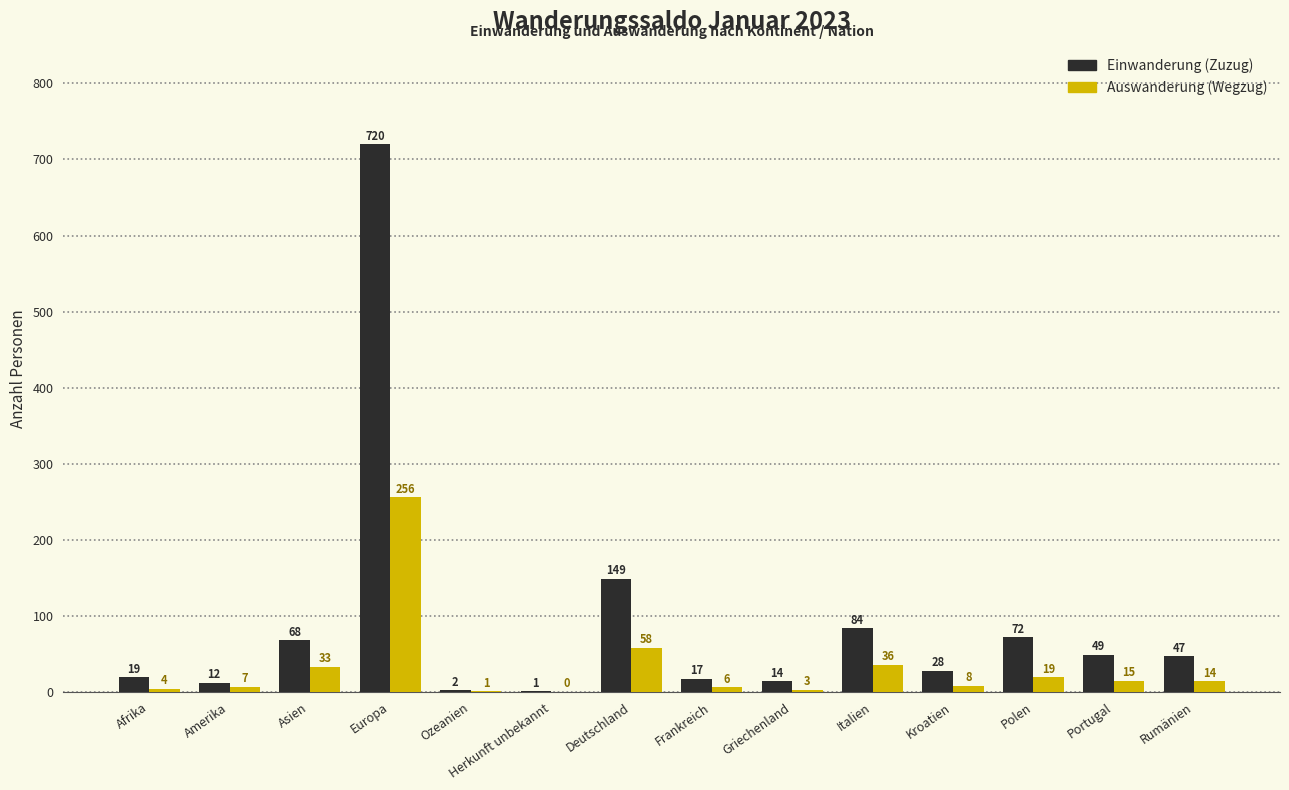

The Einwanderung (Zuzug) series shows 68 at Asien. True or false?

True